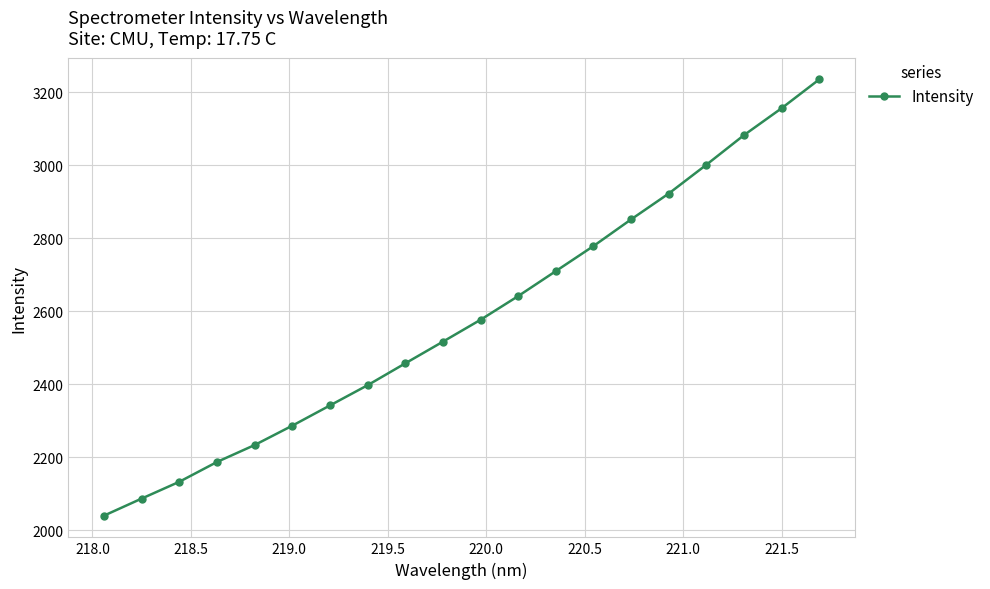

How many data points are less than 2576?

10